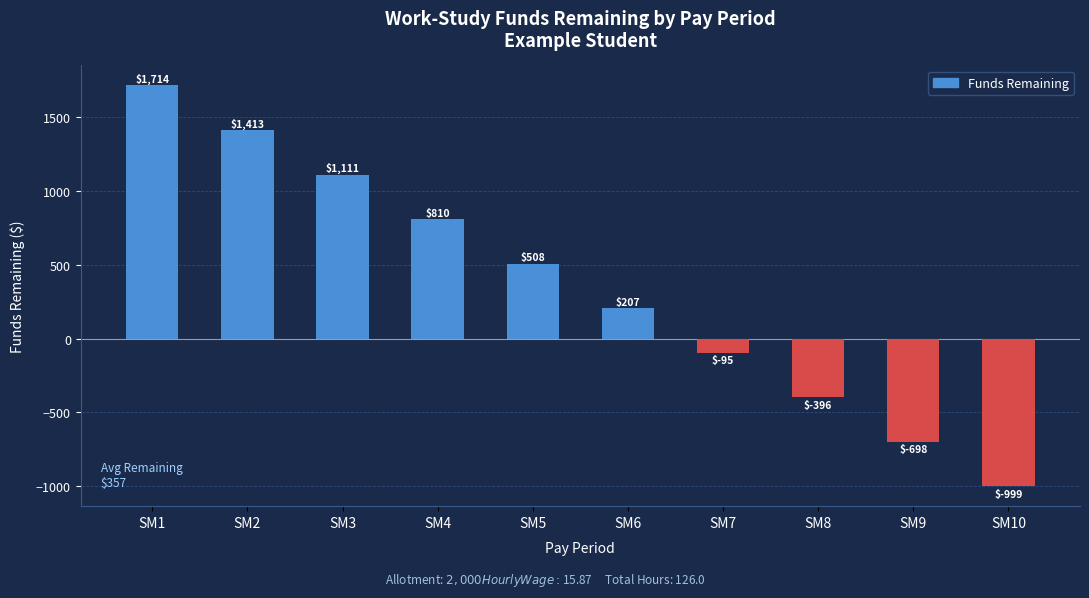

What is the greatest value displayed?

1714.3